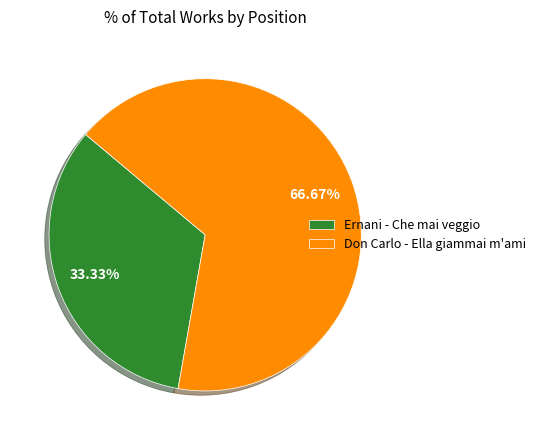

Is there any slice that represents more than half of the pie?

Yes